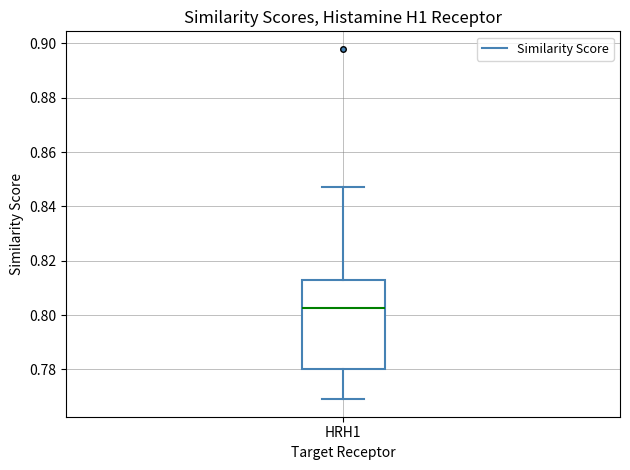

Where does the lower whisker of the box for HRH1 end on the y-axis? The values are not printed on the chart, so give them approximately, as read against the axis.

0.770